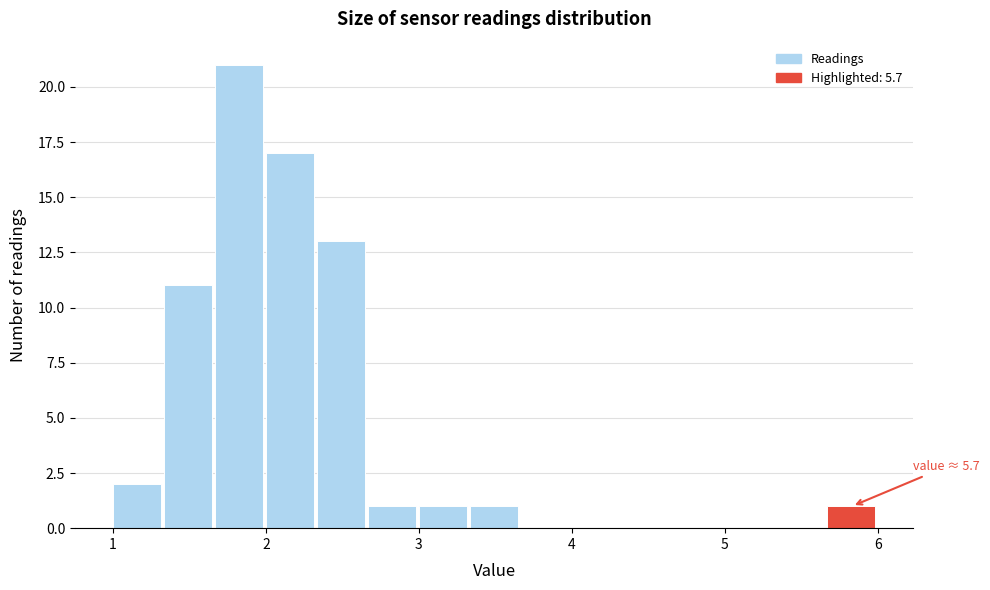

Read against the x-axis, roughly where is the centre of the tallest bar?

1.8